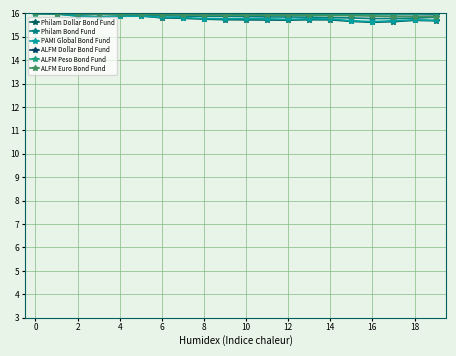

How many lines are shown in the chart?

6